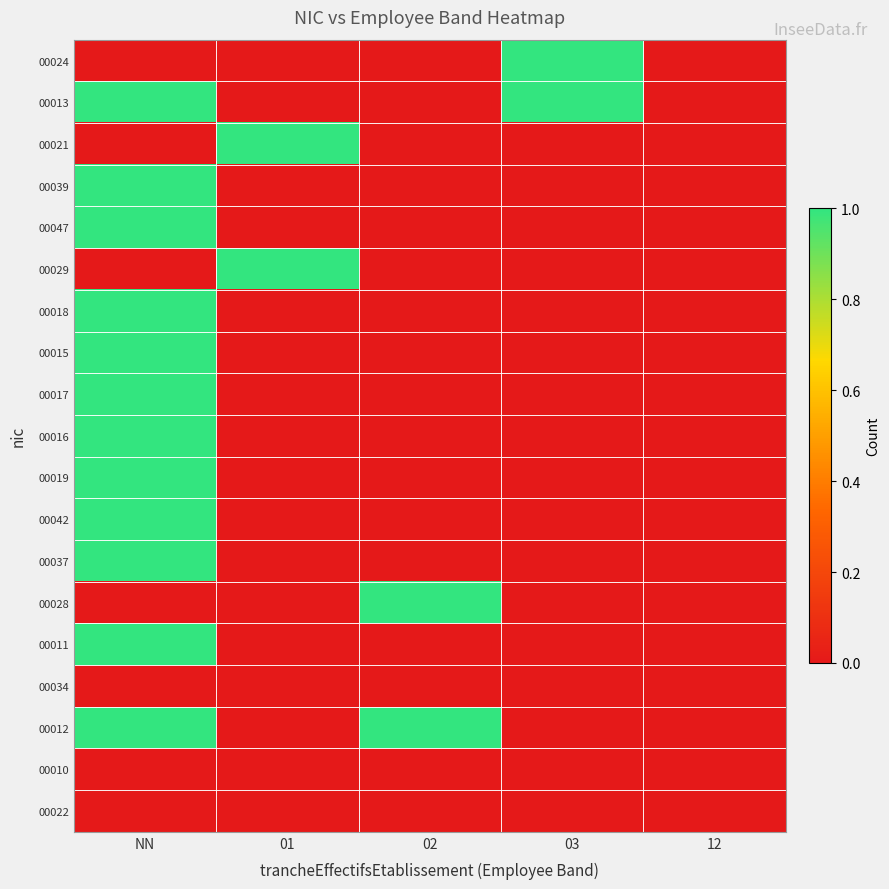

Which has a higher value, 02 or NN?

02